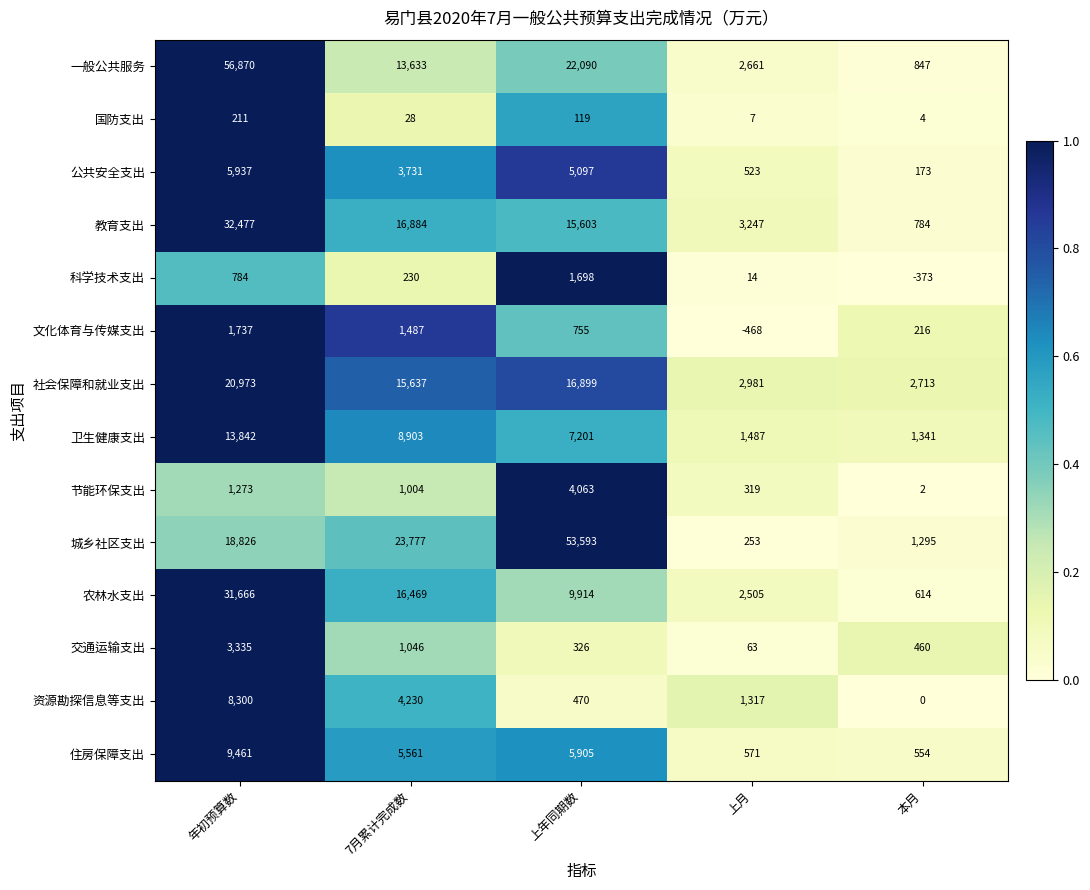

Which series changed the most between 年初预算数 and 上年同期数?

一般公共服务